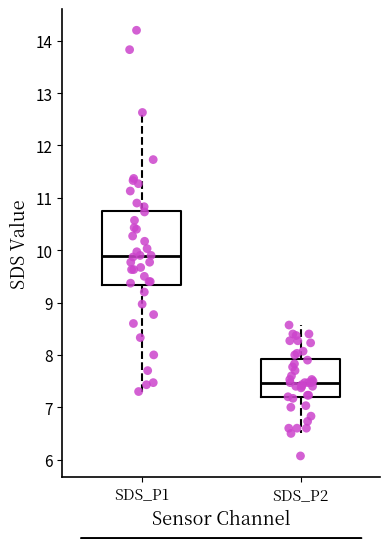

Which box has the lowest median line?

SDS_P2